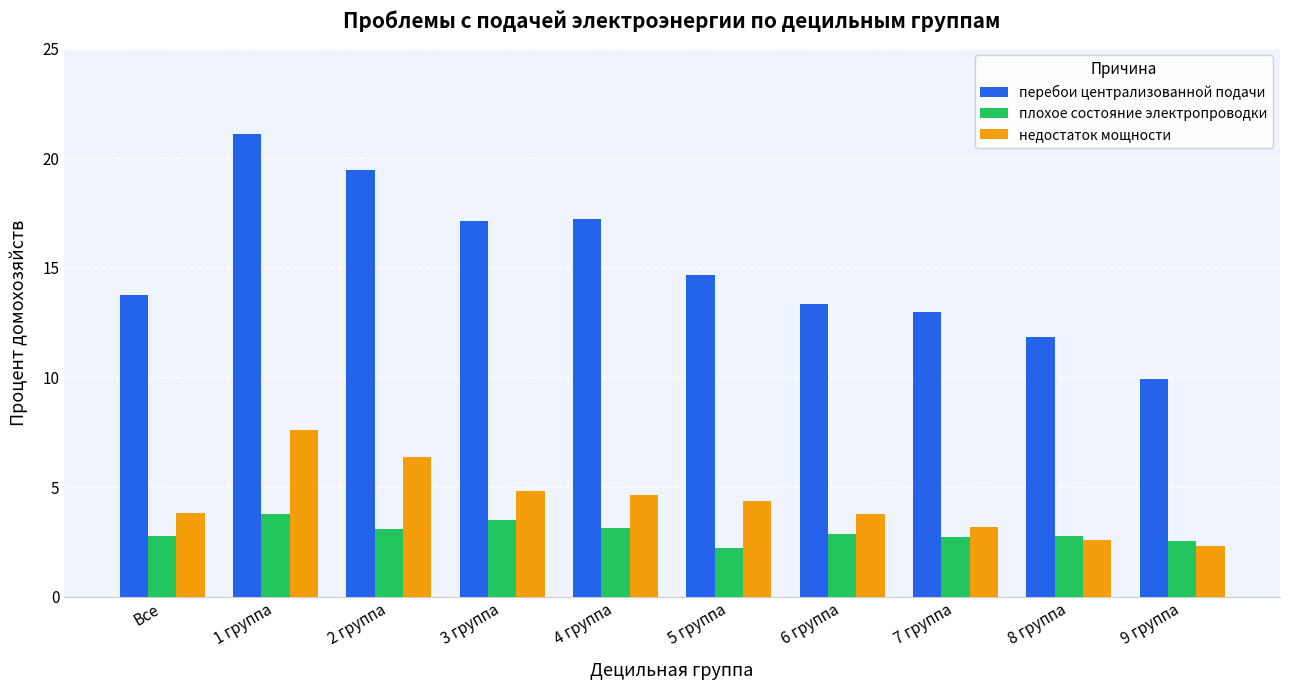

Are the bars grouped side by side (vs. stacked)?

Yes